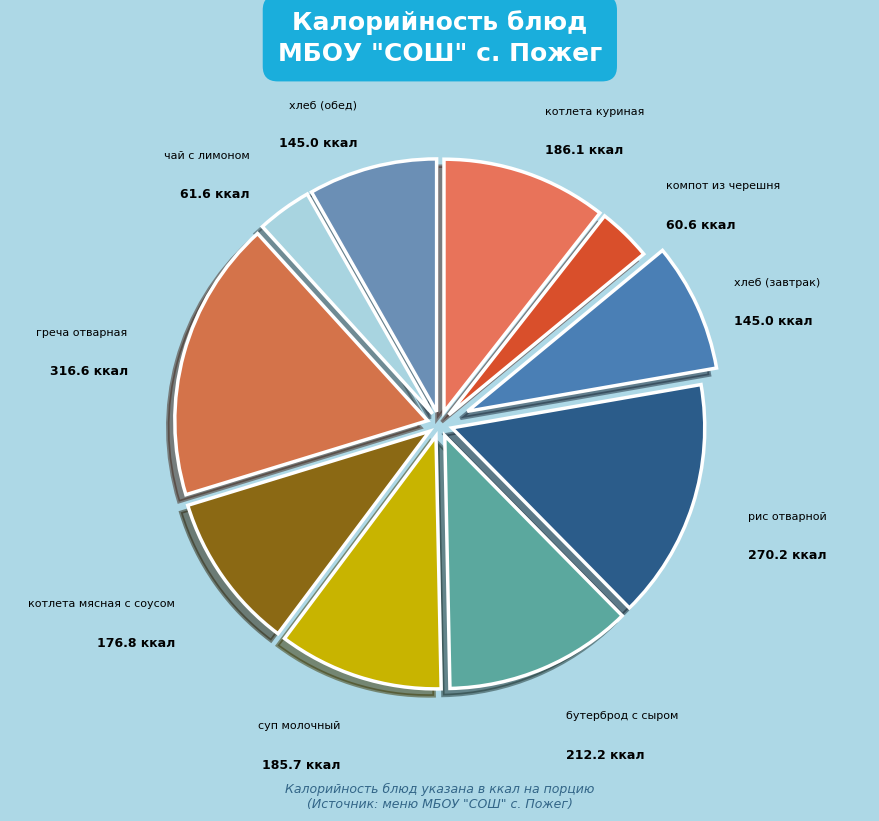

Count the number of slices in the pie.

10